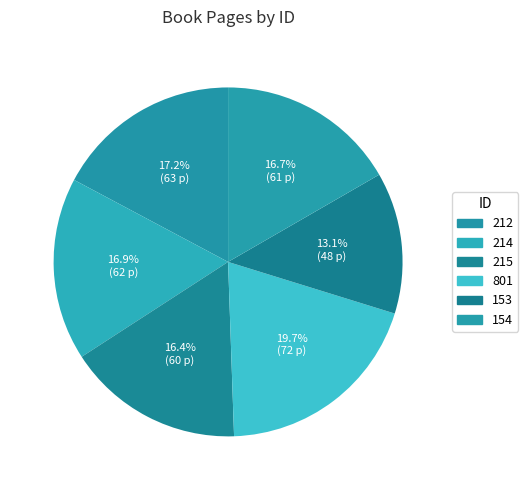

Combined, what portion of the pie is 153 and 154?

29.8%